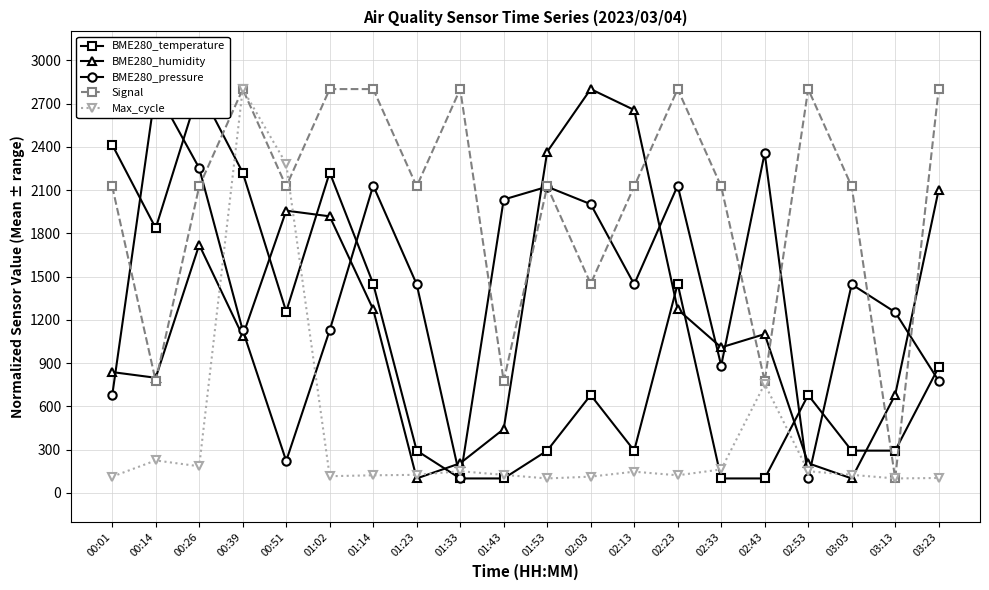

How many interior local valleys does the BME280_pressure series have?

5